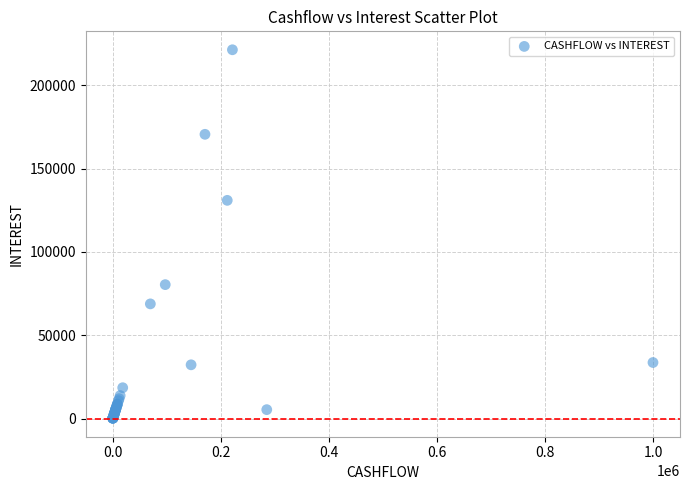

What Y value in the scatter plot is closest to 110779?

131002.7